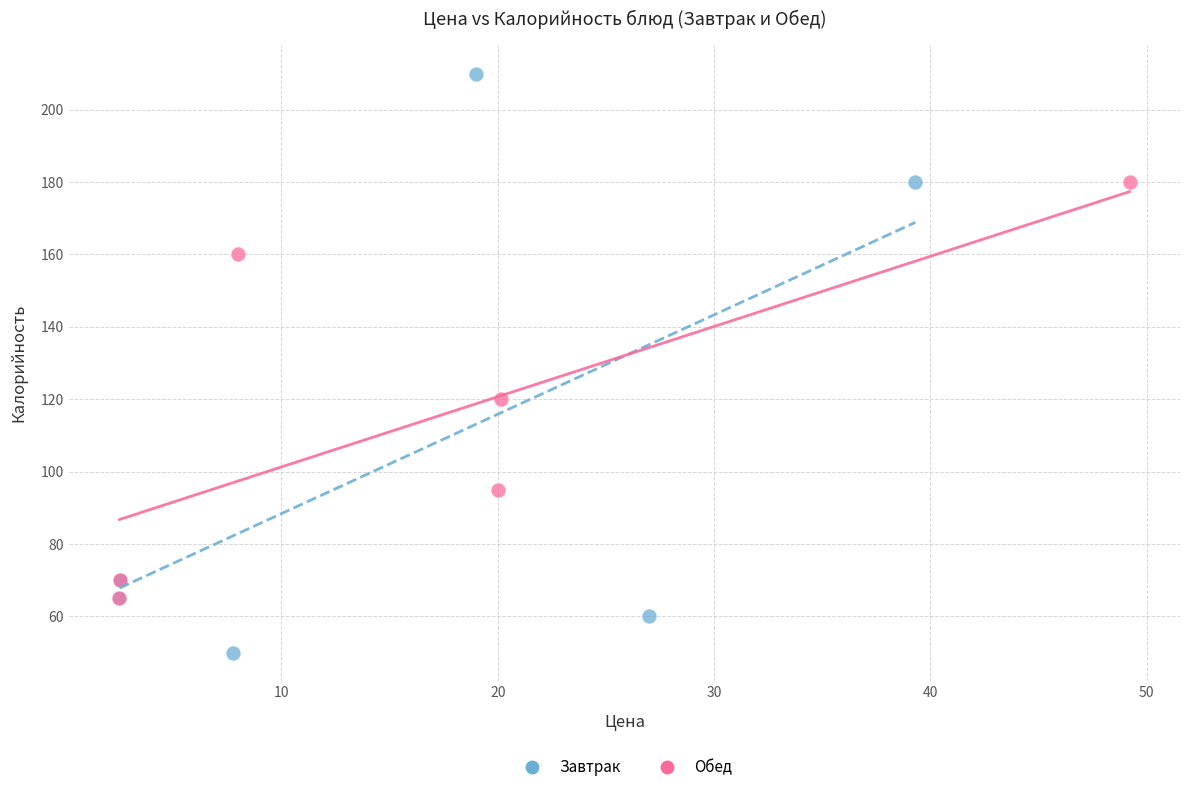

Which series contains the lowest Y value?

Завтрак